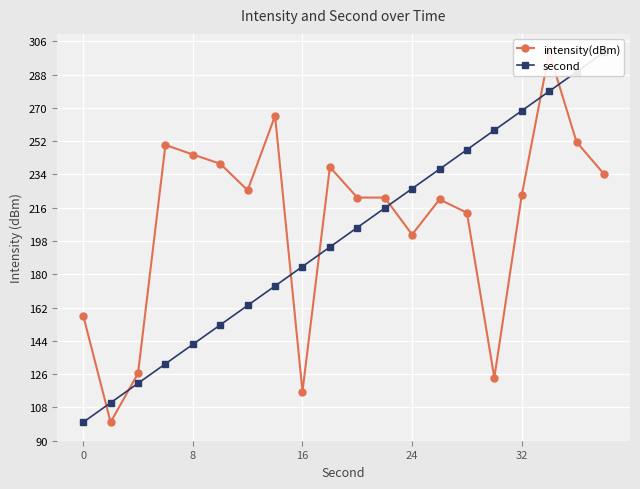

How many lines are shown in the chart?

2